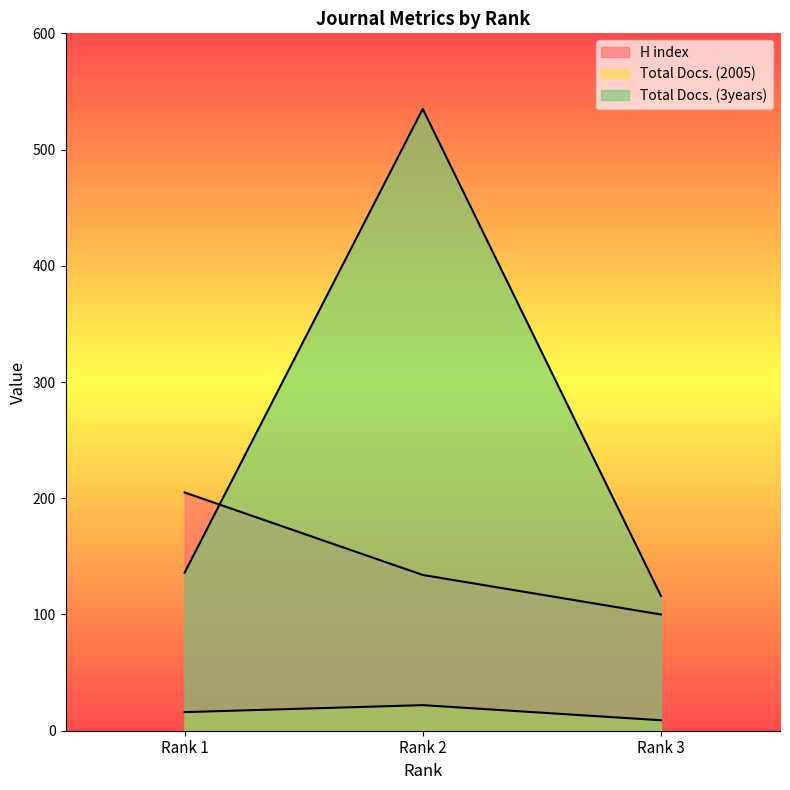

The value of Total Docs. (3years) at Rank 2 is 272. True or false?

False